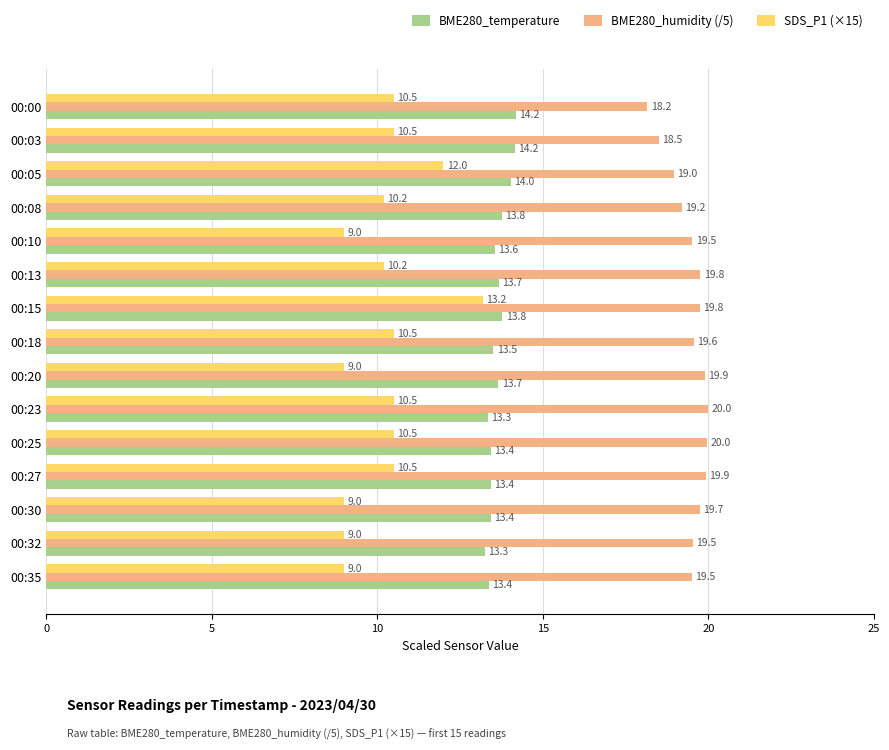

What is the maximum value shown in the chart?

20.0